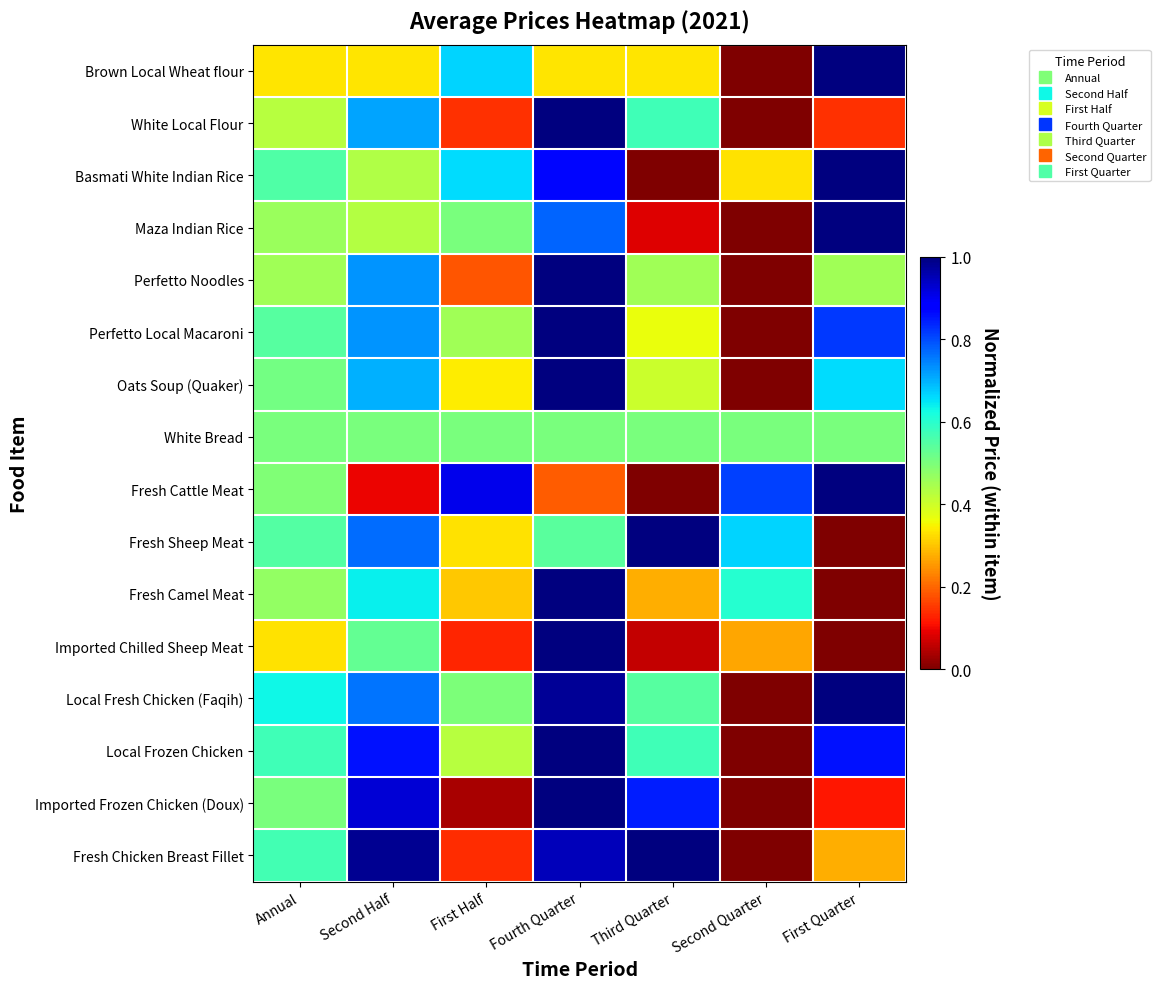

What is the greatest value displayed?

1.0